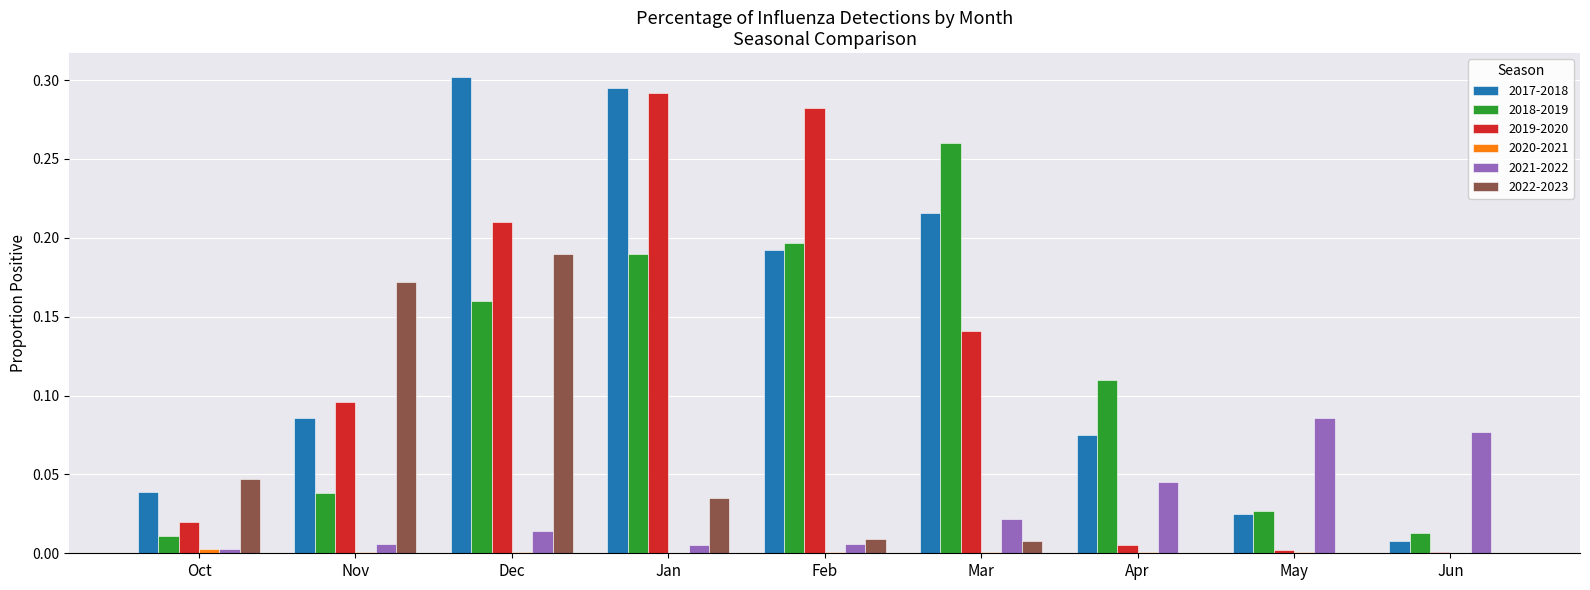

Which series has the largest total across all categories?

2017-2018